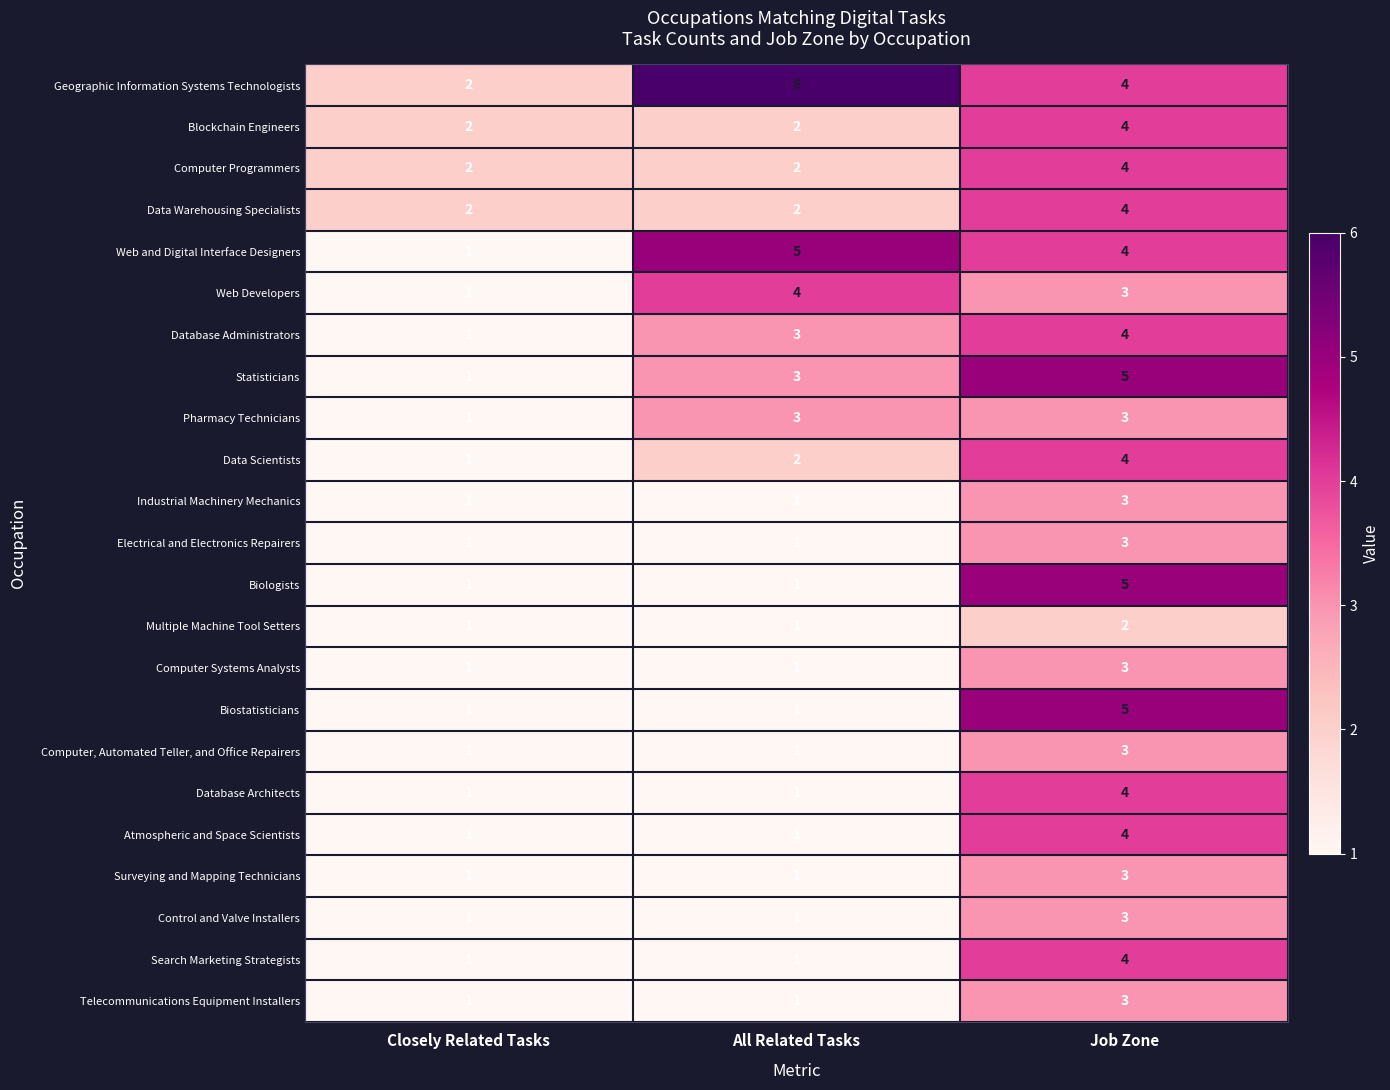

What is the spread (max minus min) of values at Job Zone?

3